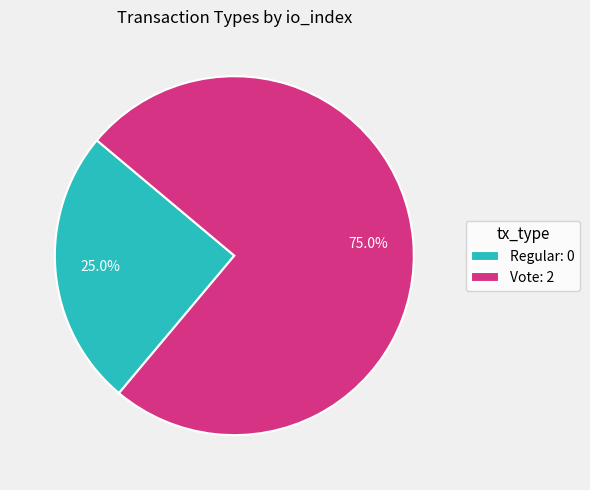

What percentage is the Vote slice, to the nearest percent?

75%